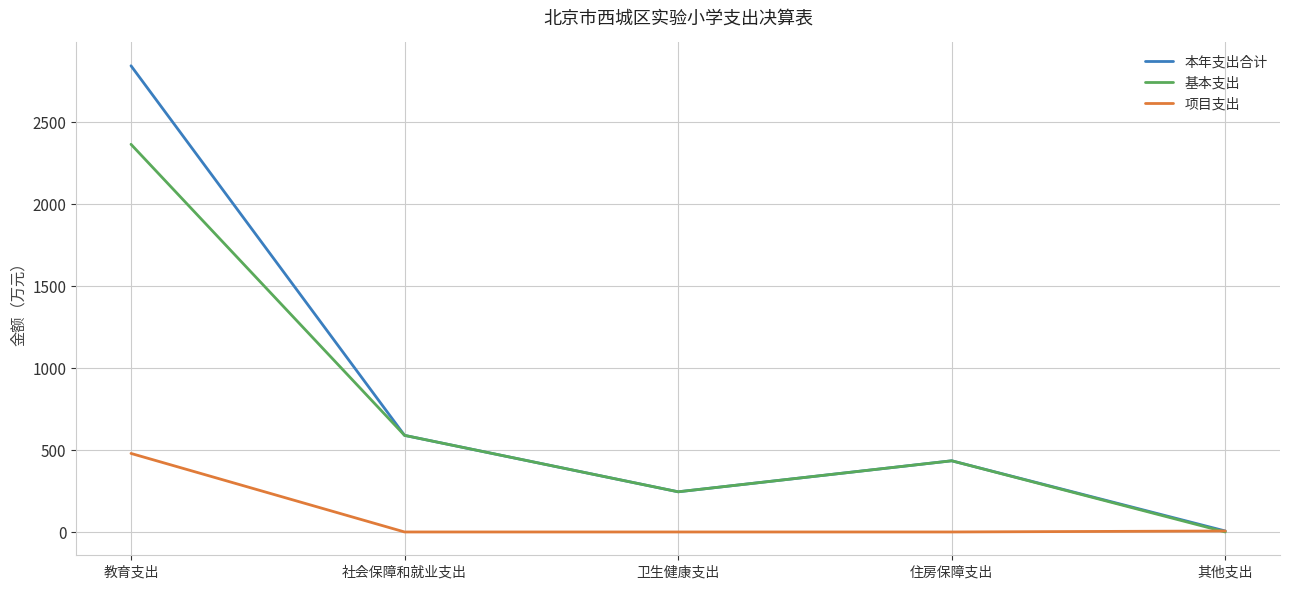

Rank the series by their maximum value, from highest to lowest.

本年支出合计, 基本支出, 项目支出